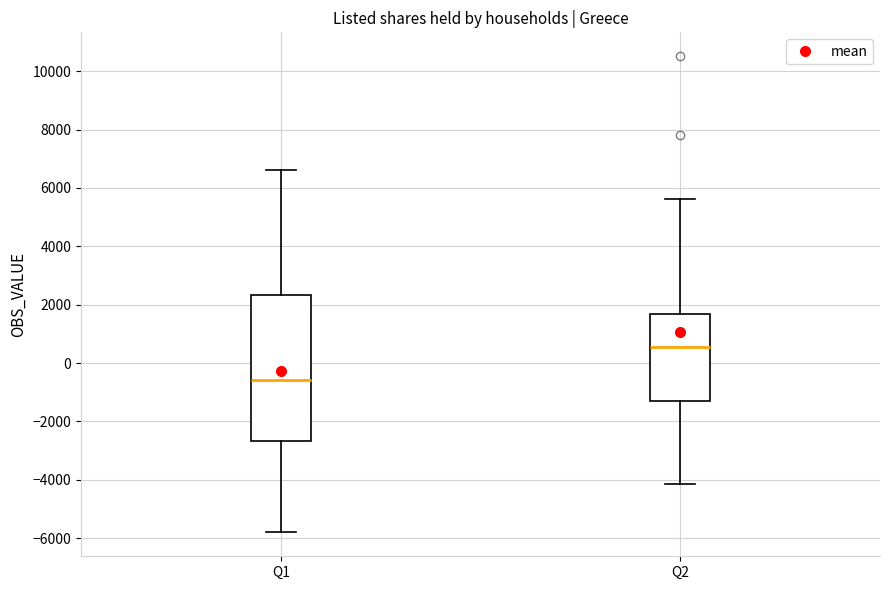

Reading left to right, read every box against the y-axis: the position of its median line, the range the box covers, and the ends of its whiskers. The values are not printed on the chart, so give them approximately, as read against the axis.

Q1: median -600, box -2600 to 2400, whiskers -5800 to 6600
Q2: median 600, box -1400 to 1600, whiskers -4200 to 5600